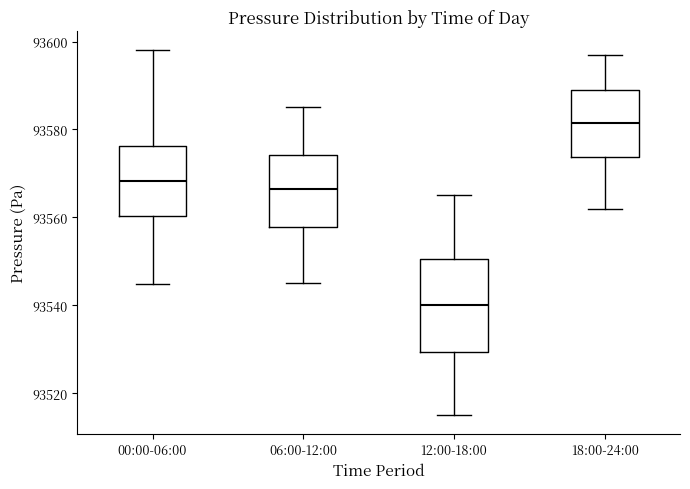

Reading left to right, transcribe this box plot: for each box, give where its median line is, the range the box spans, and where its two whiskers end, as read against the y-axis. The values are not printed on the chart, so give them approximately, as read against the axis.

00:00-06:00: median 93568, box 93560 to 93576, whiskers 93544 to 93598
06:00-12:00: median 93566, box 93558 to 93574, whiskers 93546 to 93586
12:00-18:00: median 93540, box 93530 to 93550, whiskers 93516 to 93566
18:00-24:00: median 93582, box 93574 to 93590, whiskers 93562 to 93598